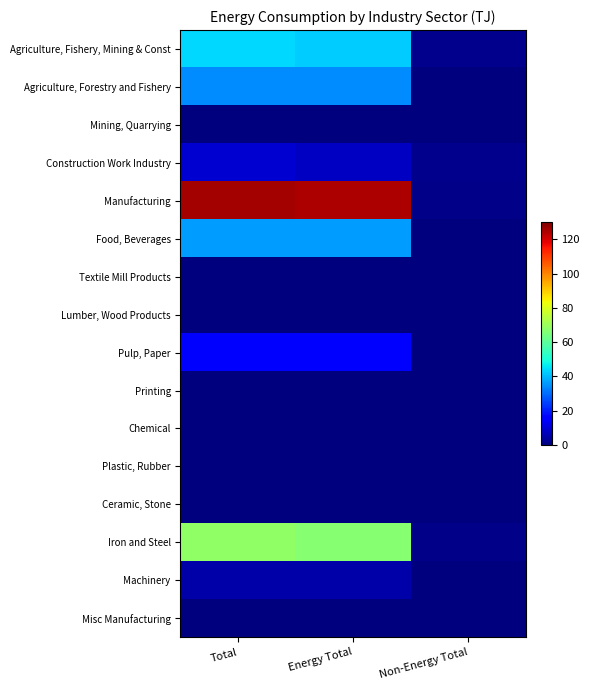

What is the total value across all series at Energy Total?

333.4